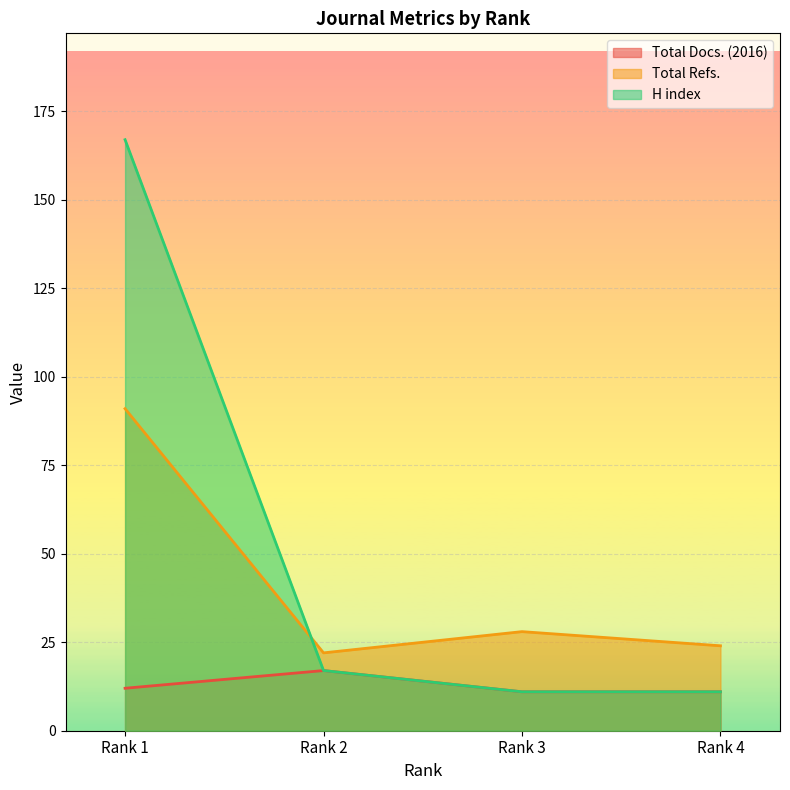

Reading right to left, list all the values displayed in this chart.

Total Docs. (2016): Rank 4=11	Rank 3=11	Rank 2=17	Rank 1=12
Total Refs.: Rank 4=24	Rank 3=28	Rank 2=22	Rank 1=91
H index: Rank 4=11	Rank 3=11	Rank 2=17	Rank 1=167